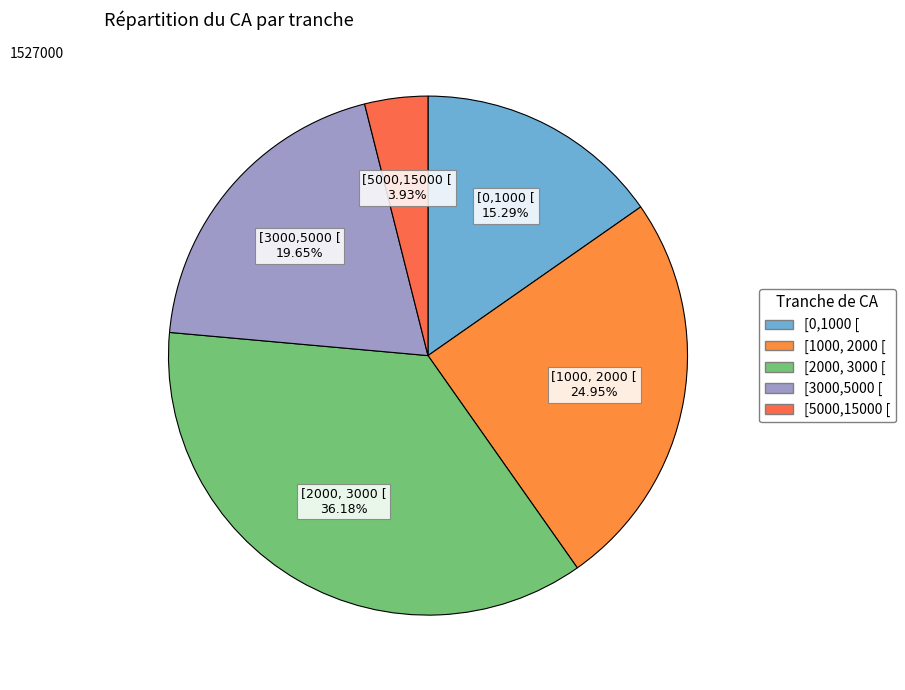

To the nearest percent, what portion does [3000,5000 [ represent?

20%